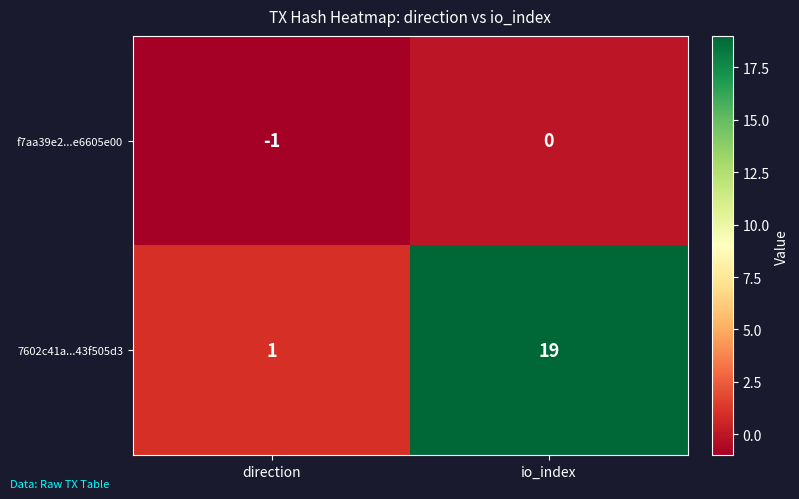

What is the difference between the maximum and minimum values in the 7602c41a...43f505d3 series?

18